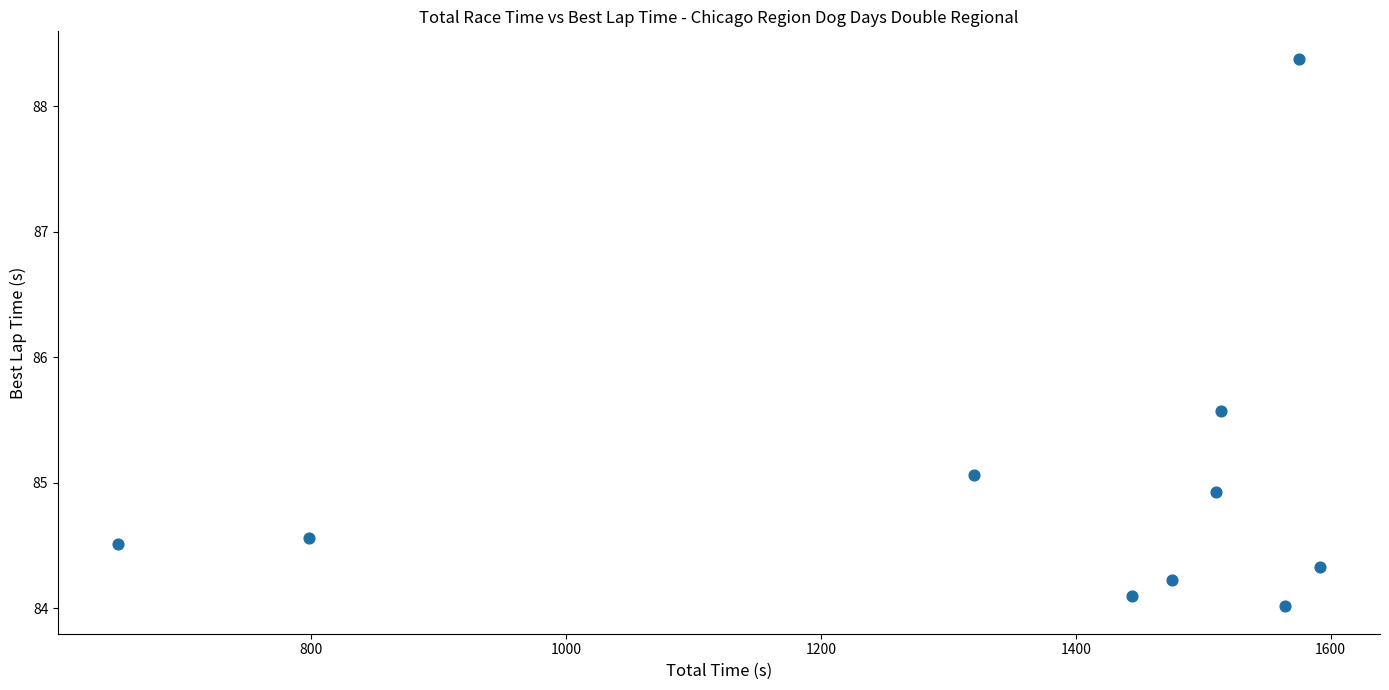

What Y value in the scatter plot is closest to 86?

85.6